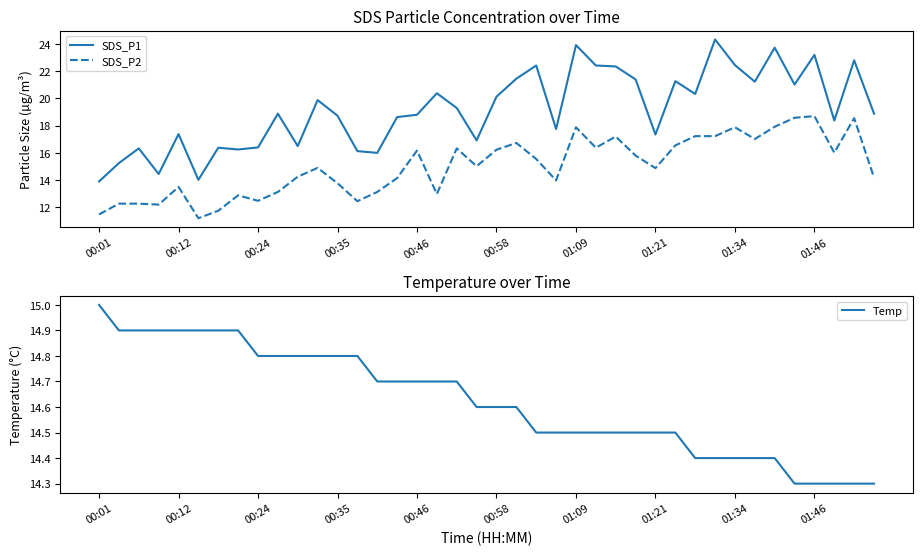

The SDS_P1 series shows 6.2 at 00:24. True or false?

False